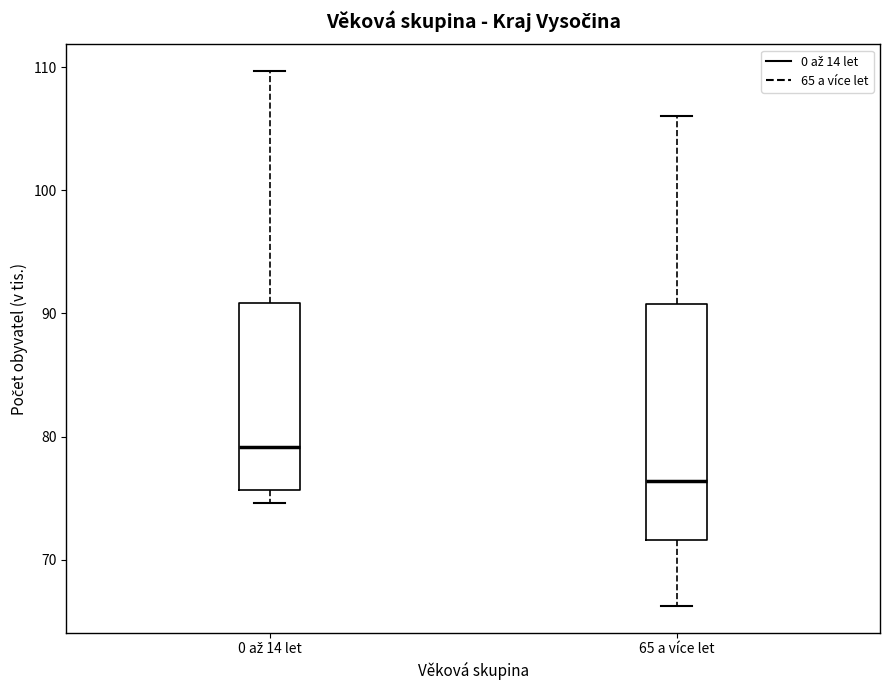

Which box has the lowest median line?

65 a více let